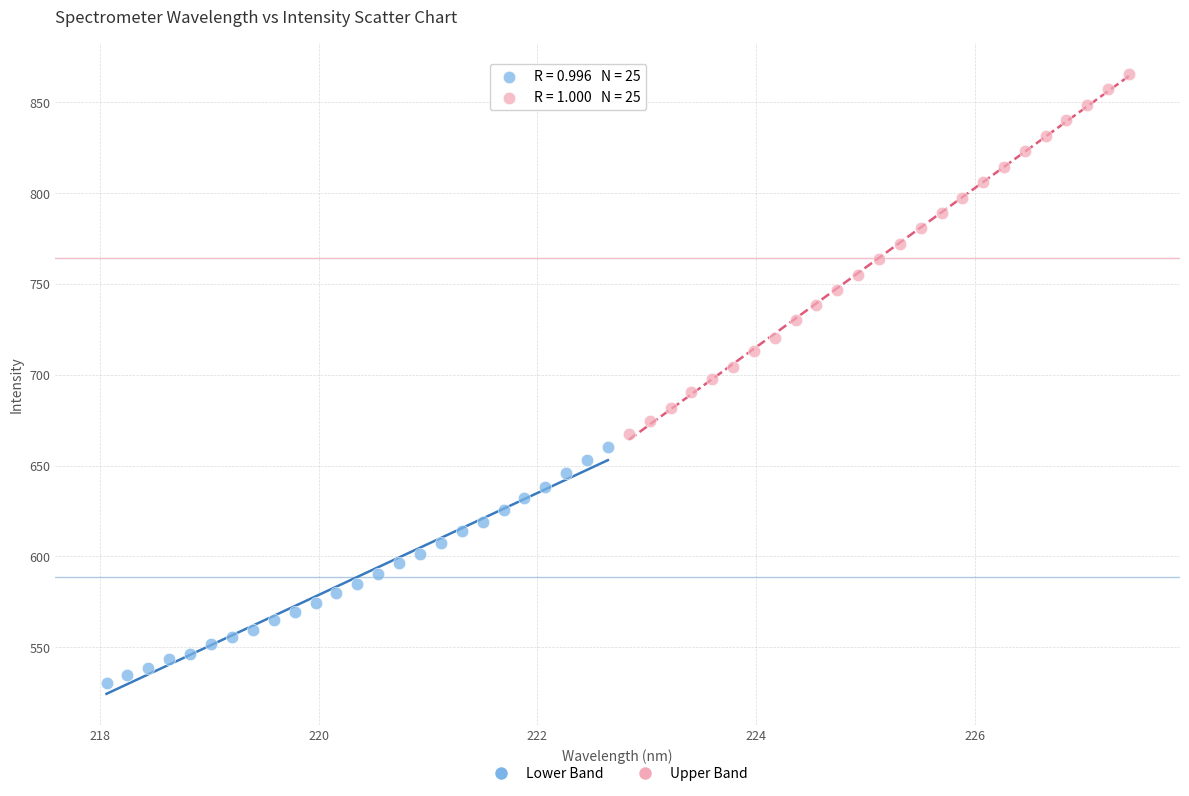

Which series reaches the maximum Y coordinate?

Upper Band